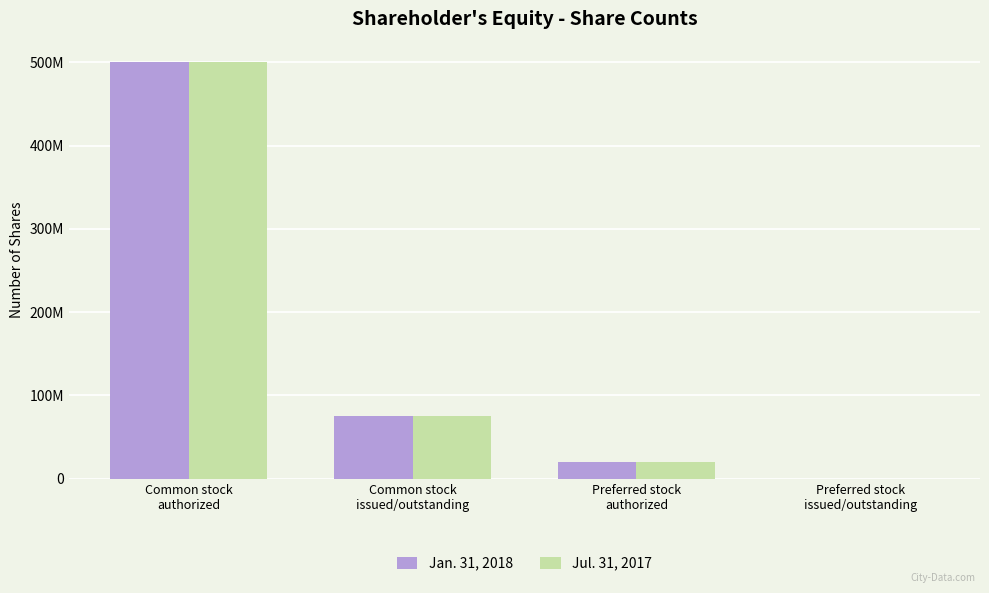

Where does the Jul. 31, 2017 series first go above 75000000?

Common stock
authorized